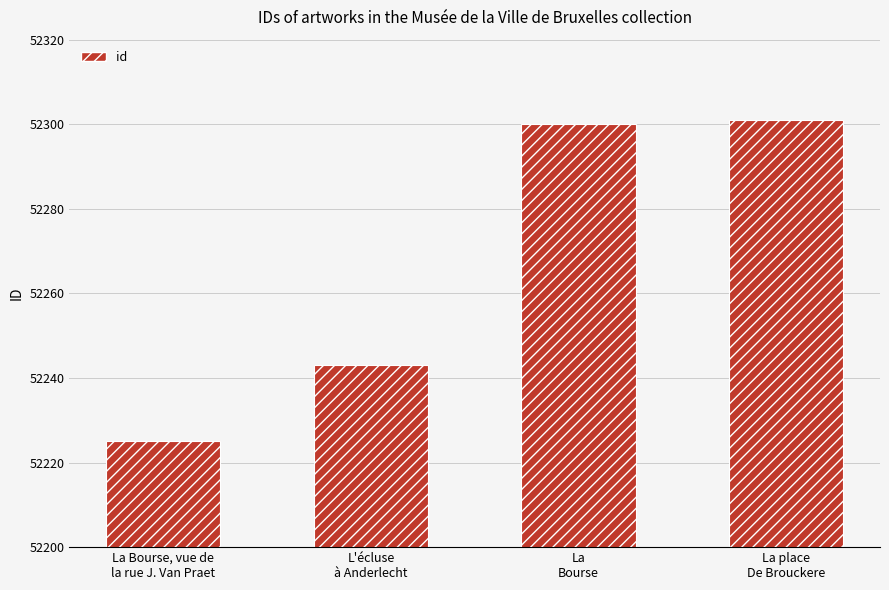

The value at La Bourse, vue de
la rue J. Van Praet is 52225. True or false?

True